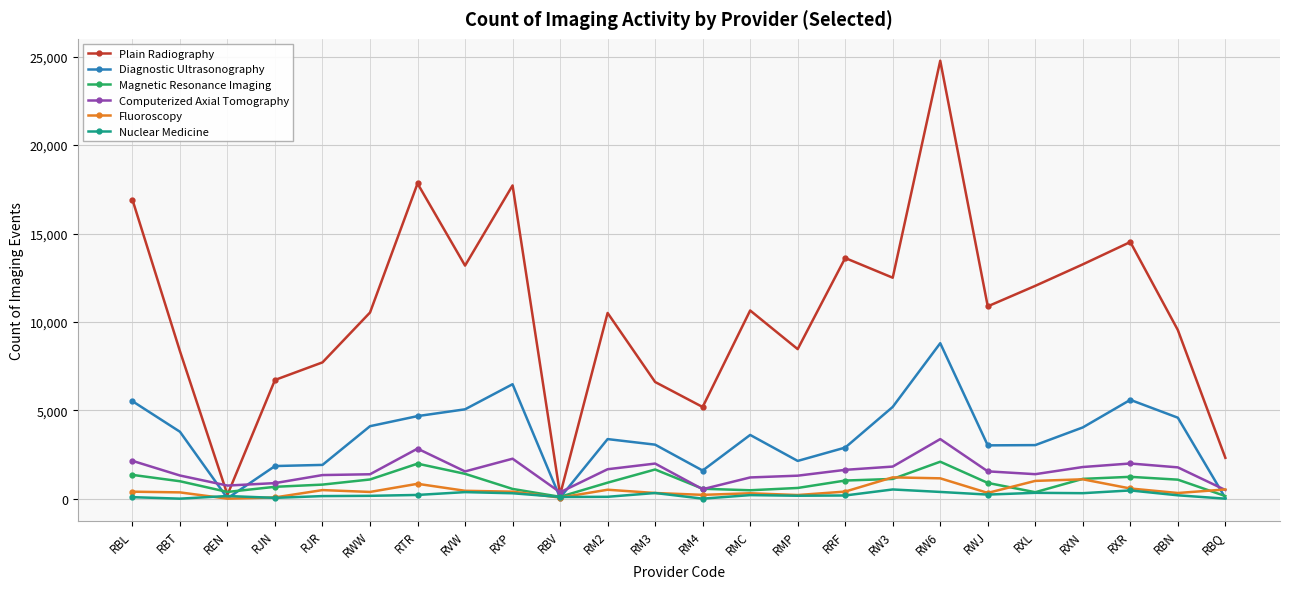

The Magnetic Resonance Imaging series shows 550 at RXP. True or false?

True